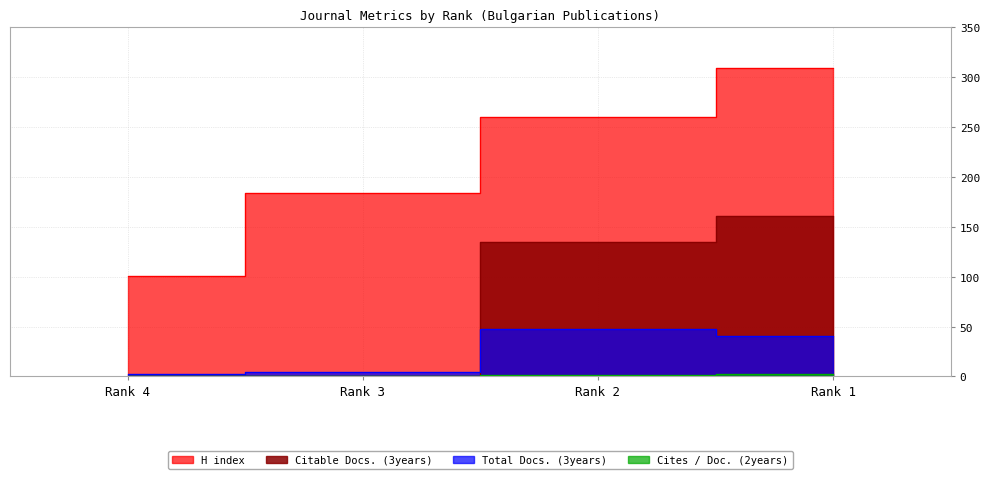

True or false: H index and Total Docs. (3years) cross at least once.

False